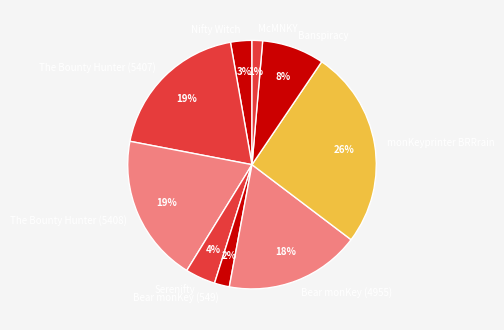

Is McMNKY the majority of the pie?

No